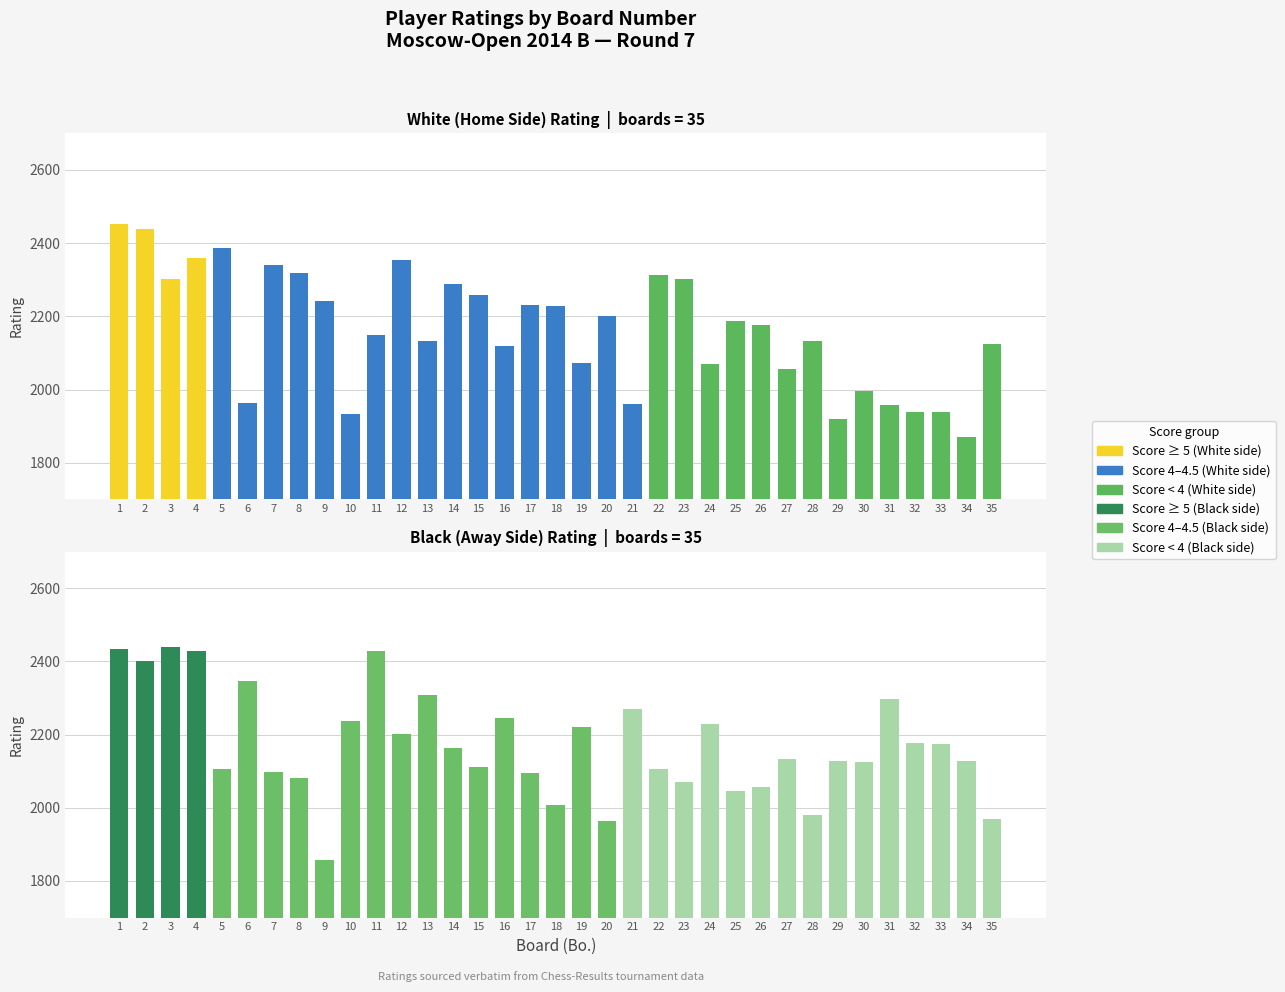

What is the total value across all series at 21?

4230